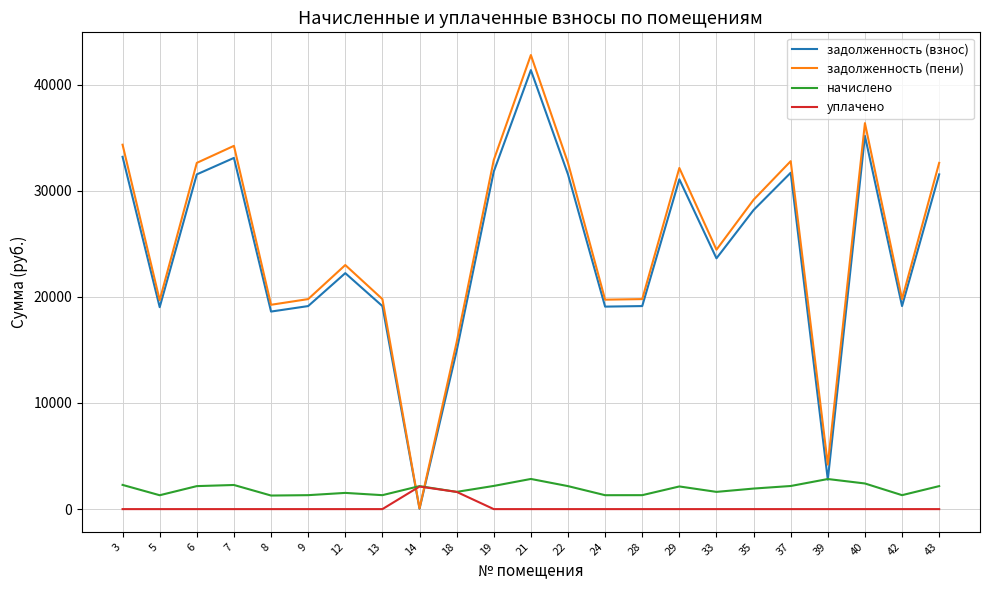

What is the difference between the задолженность (взнос) values at 39 and 42?

16355.1